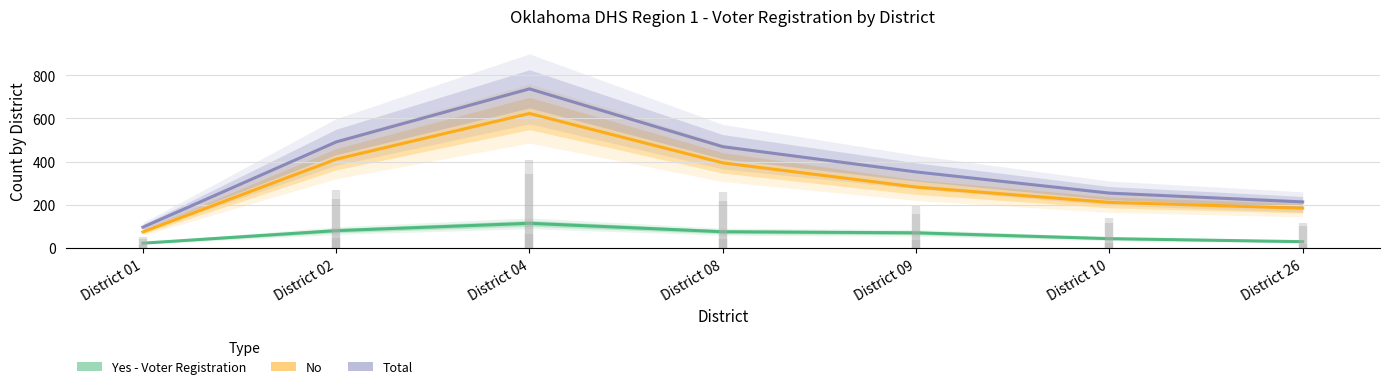

What is the maximum value for Yes - Voter Registration?

114